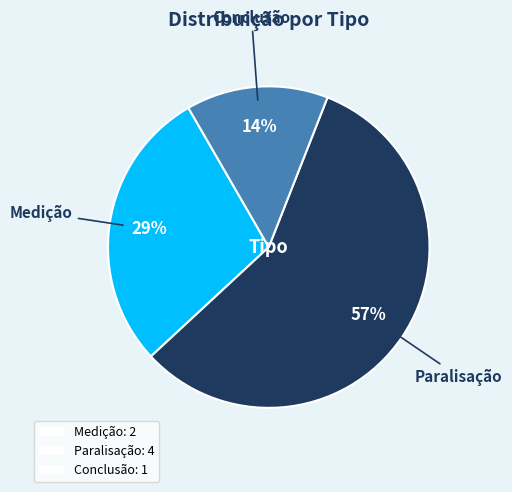

Do Paralisação: 4 and Medição: 2 together represent more than half of the pie?

Yes